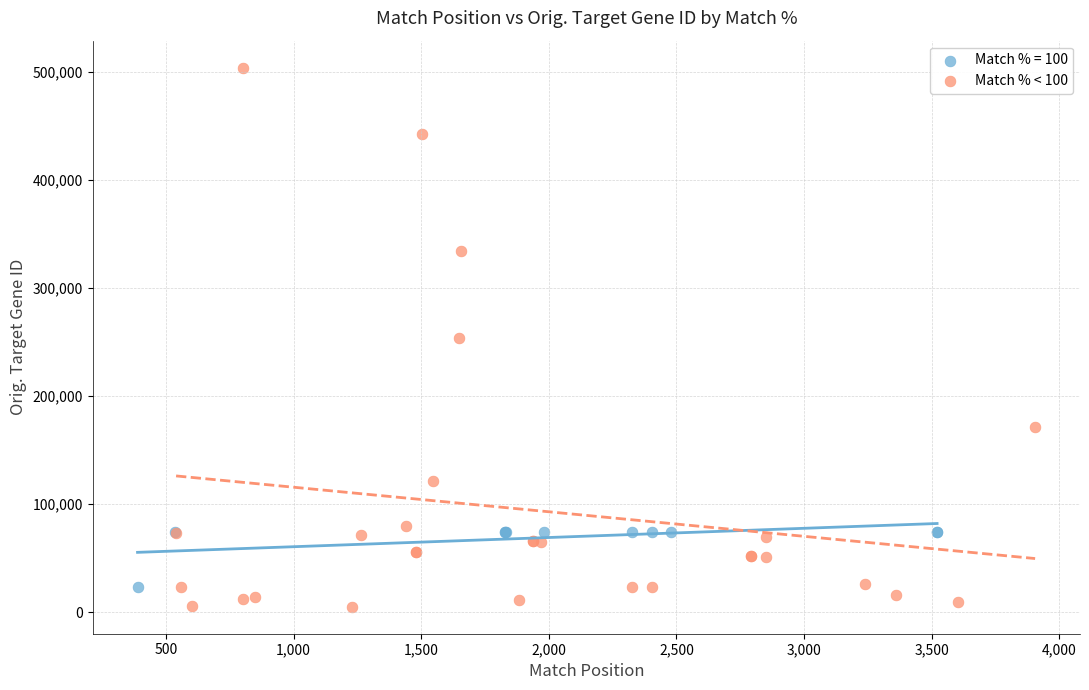

Which series reaches the maximum Y coordinate?

Match % < 100